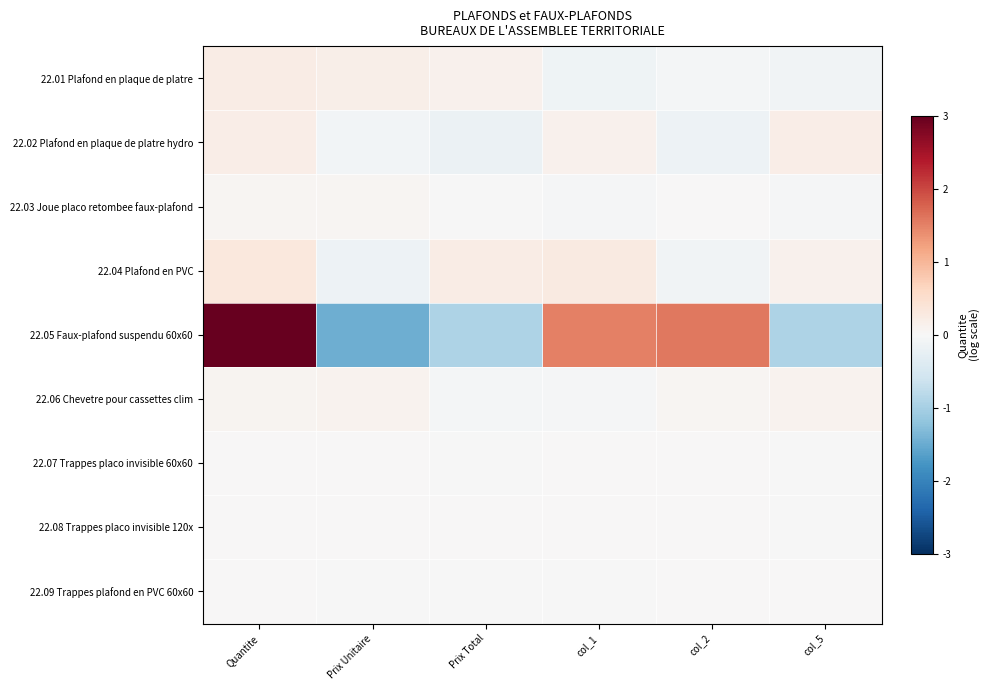

Rank the series by their maximum value, from highest to lowest.

22.05 Faux-plafond suspendu 60x60, 22.04 Plafond en PVC, 22.01 Plafond en plaque de platre, 22.02 Plafond en plaque de platre hydro, 22.06 Chevetre pour cassettes clim, 22.03 Joue placo retombee faux-plafond, 22.07 Trappes placo invisible 60x60, 22.09 Trappes plafond en PVC 60x60, 22.08 Trappes placo invisible 120x